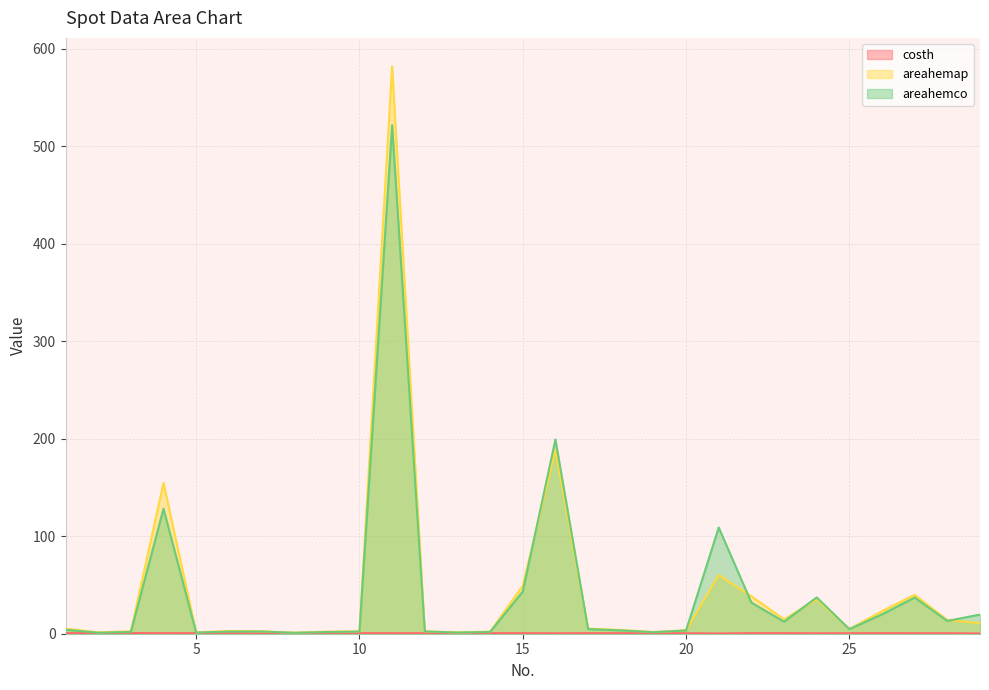

In costh, how many points are higher than both neighbors (excluding endpoints)?

7